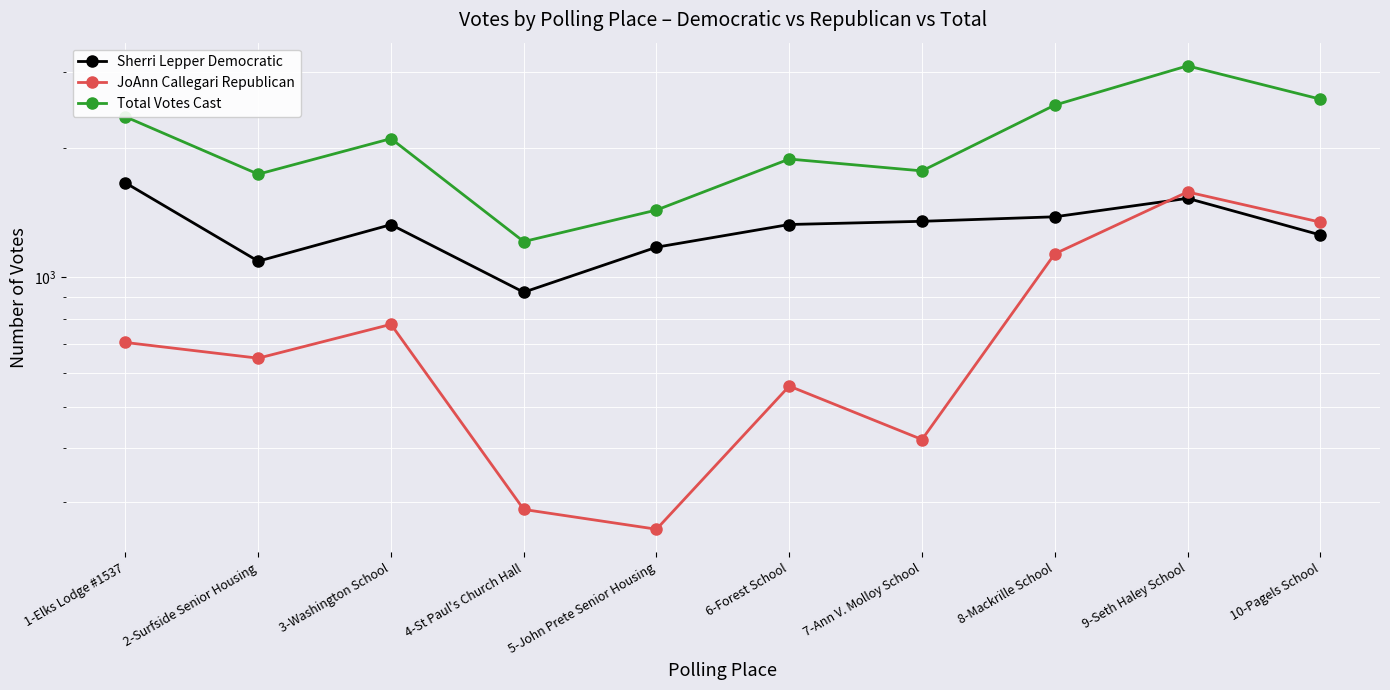

At how many categories does at least one series exceed 2618?

1